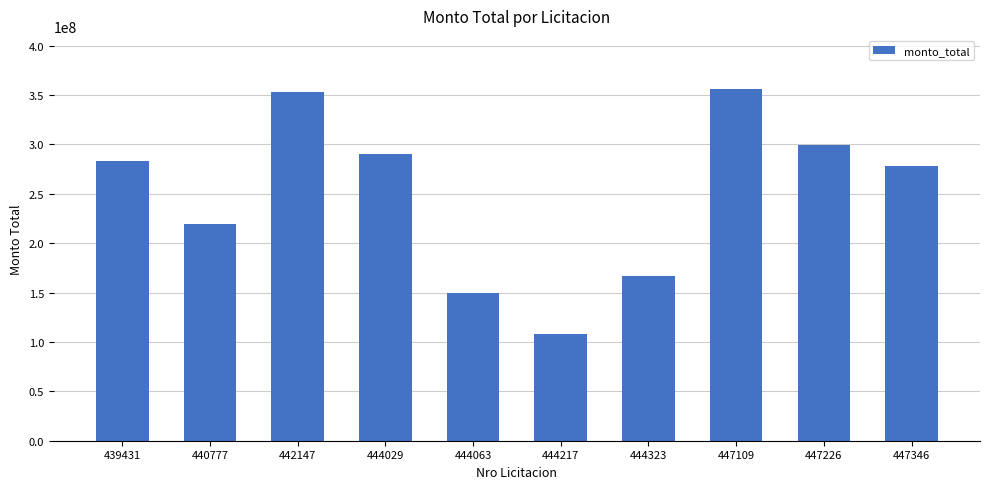

Reading right to left, list all the values displayed in this chart.

447346=278290284	447226=298976803	447109=356485242	444323=167259555	444217=108000000	444063=150000000	444029=290000000	442147=352883436	440777=219078314	439431=283094000